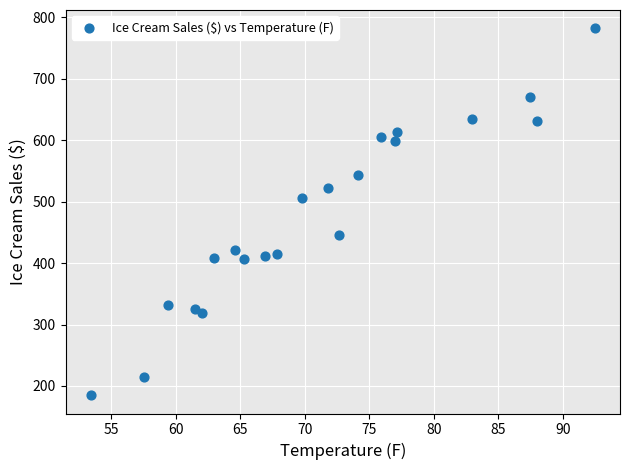

What is the range of Y values (max minus min)?

597